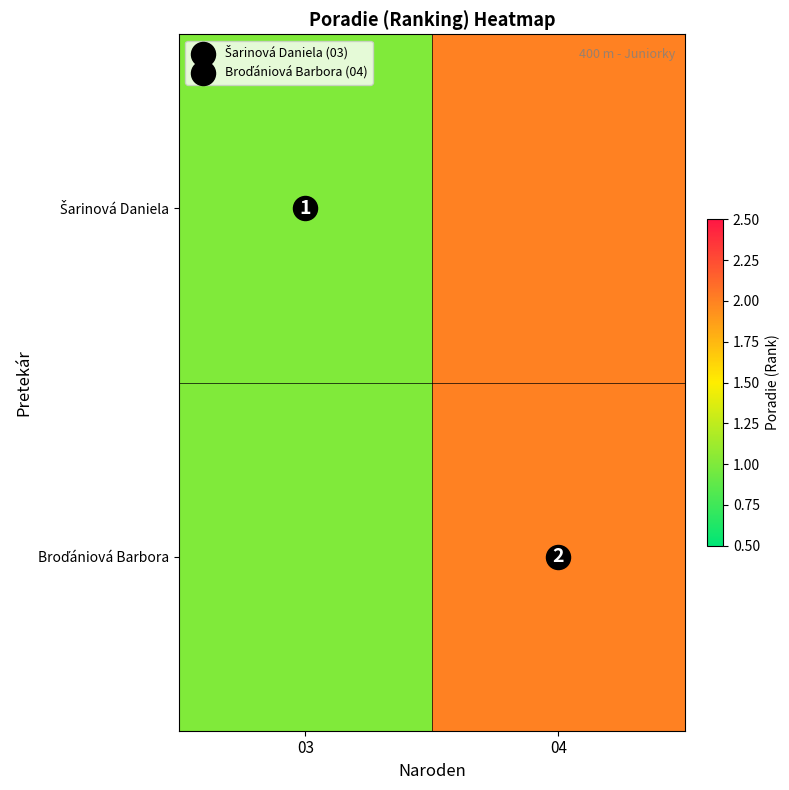

Which has a higher value, 04 or 03?

04